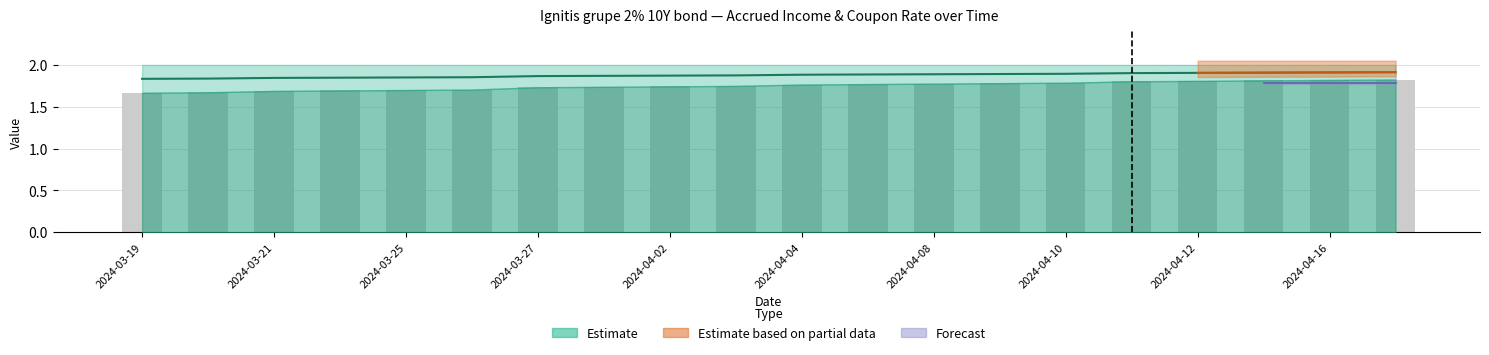

Reading left to right, what are all the values shown in this chart?

1.8	1.8	1.8	1.8	1.8	1.9	1.9	1.9	1.9	1.9	1.9	1.9	1.9	1.9	1.9	1.9	1.9	1.9	1.9	1.9